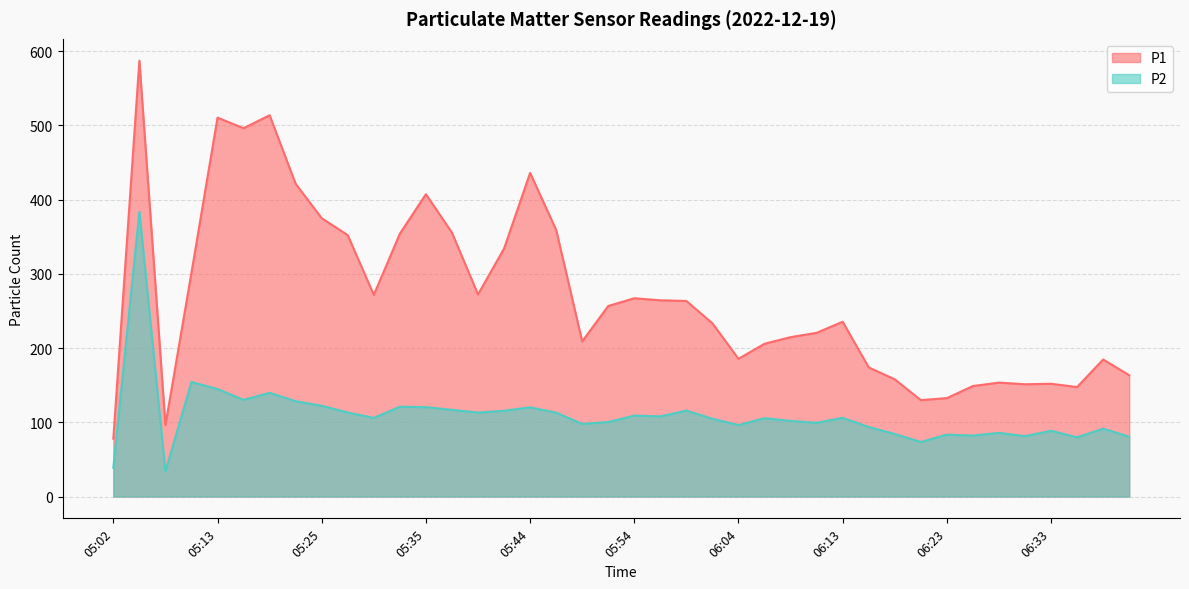

Rank the series by their average value, from lowest to highest.

P2, P1